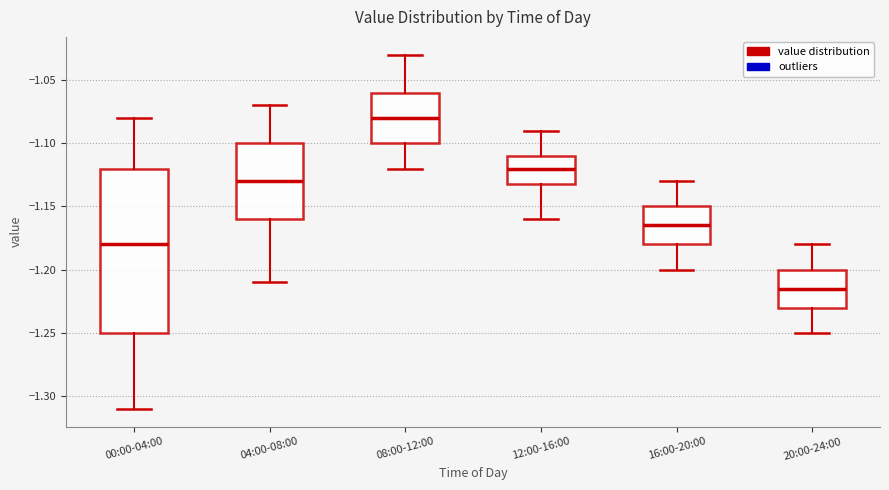

Which box's median line is the highest?

08:00-12:00